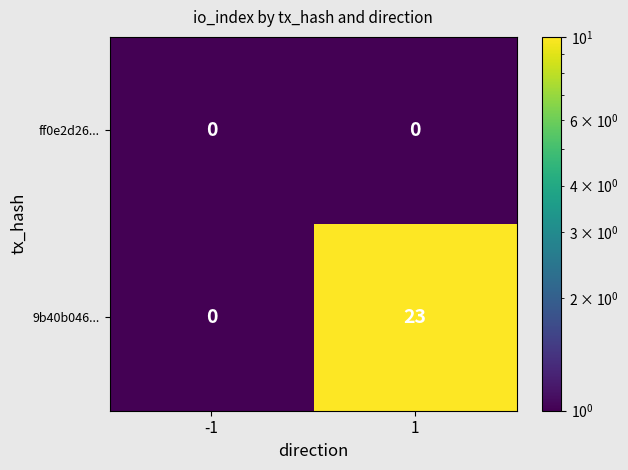

What is the maximum value shown in the chart?

23